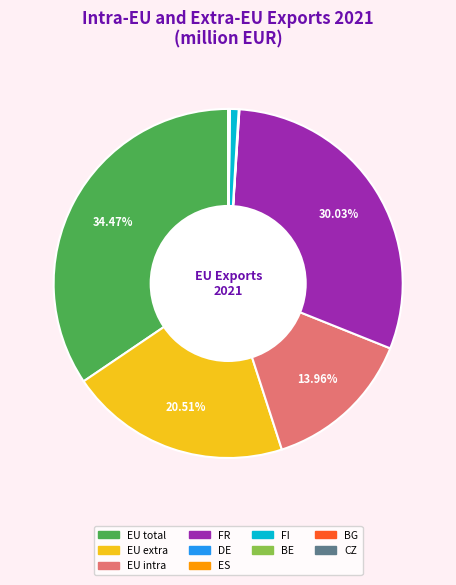

To the nearest percent, what portion does EU intra represent?

14%